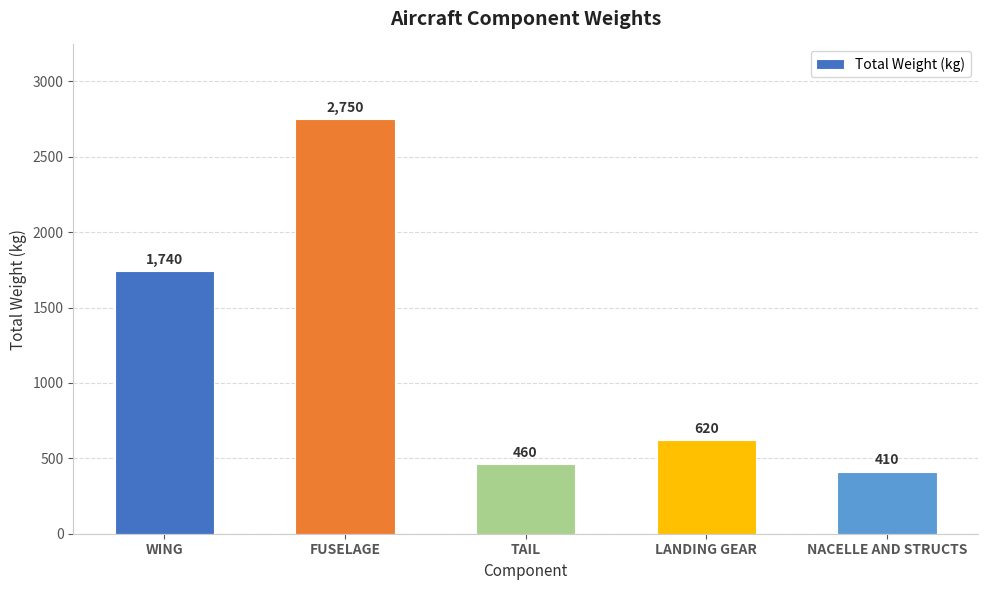

What is the average value?

1196